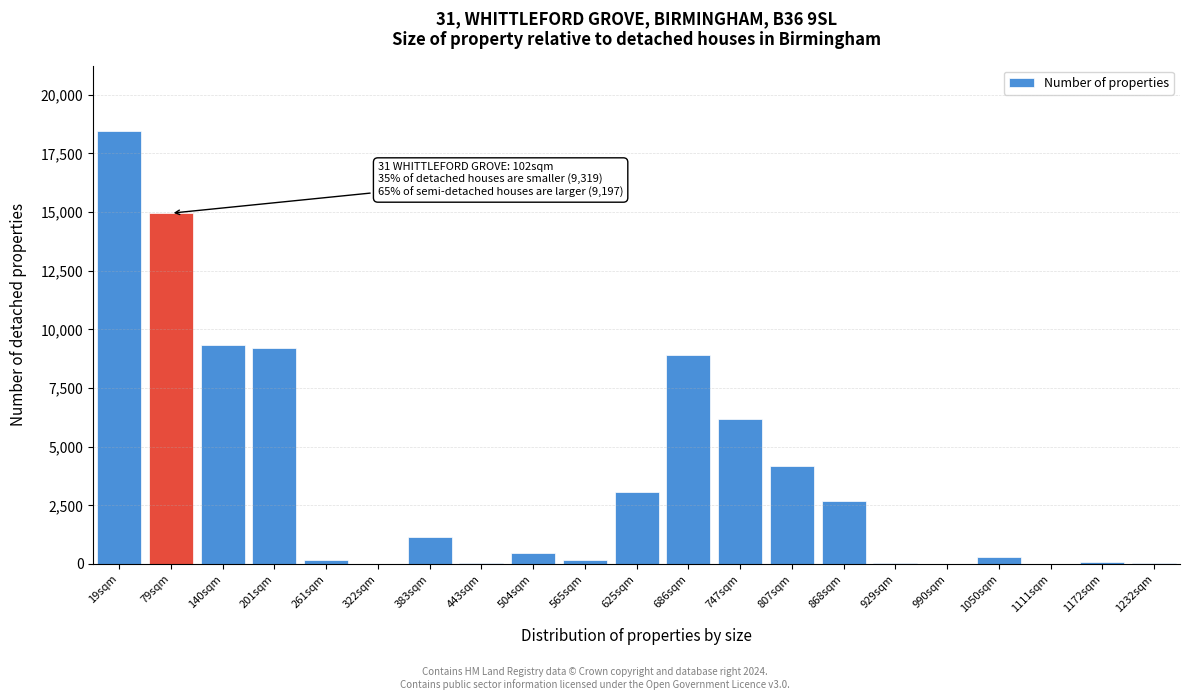

Which has a higher value, 868sqm or 140sqm?

140sqm